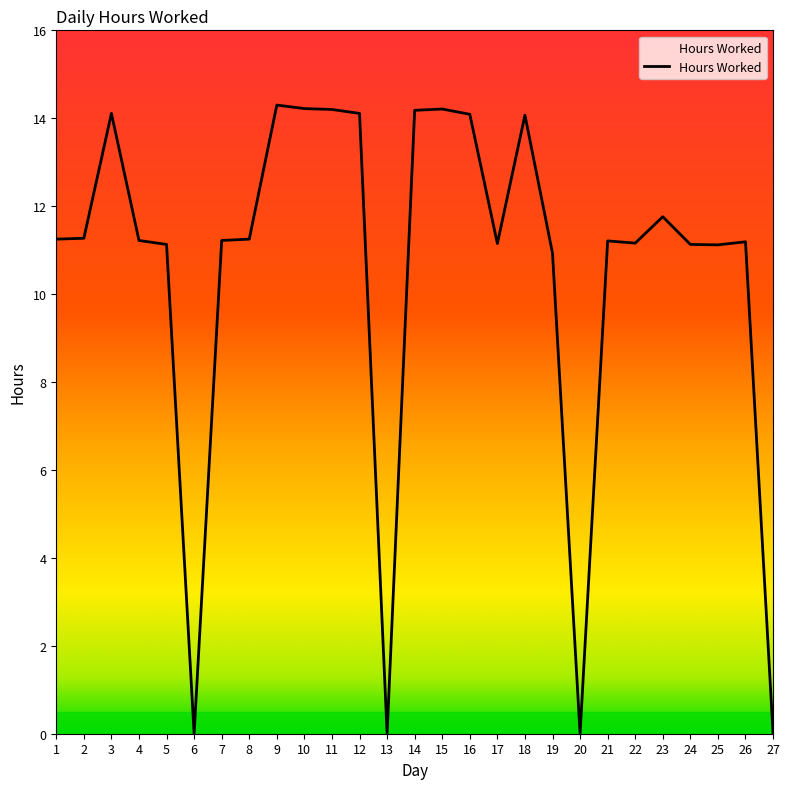

What is the difference between the maximum and minimum values?

14.3